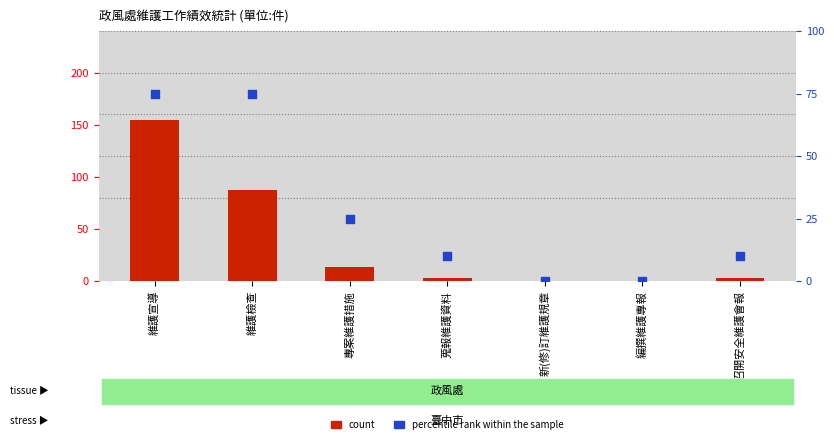

At which category is the sum across all series the highest?

維護宣導